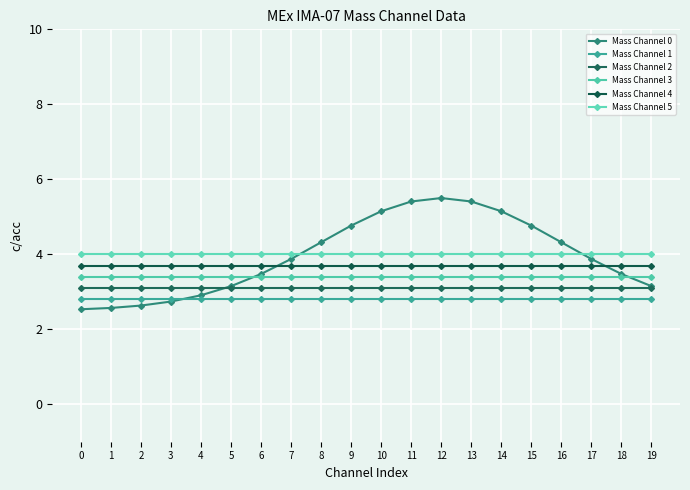

Is it true that Mass Channel 0 equals 3.1 at 19?

True